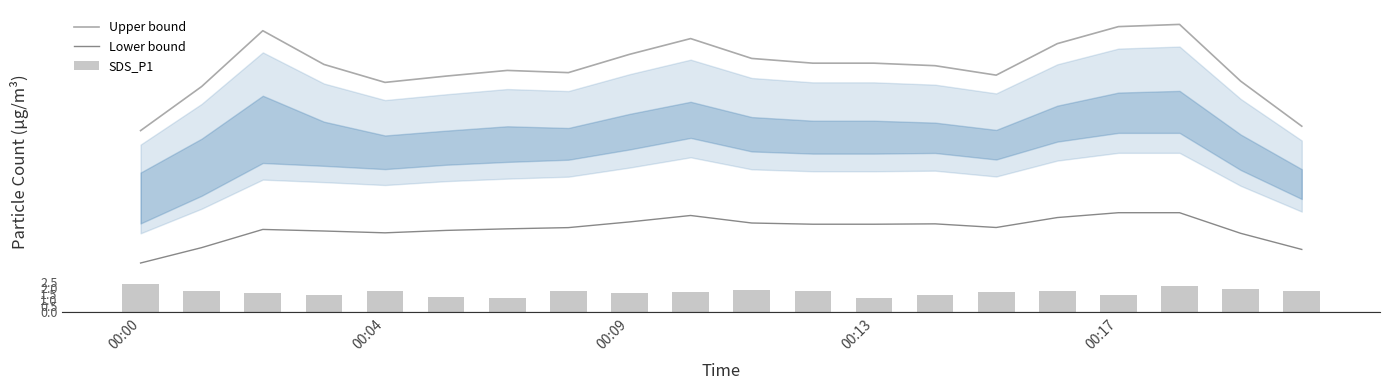

What is the label of the 5th bar from the right?

15